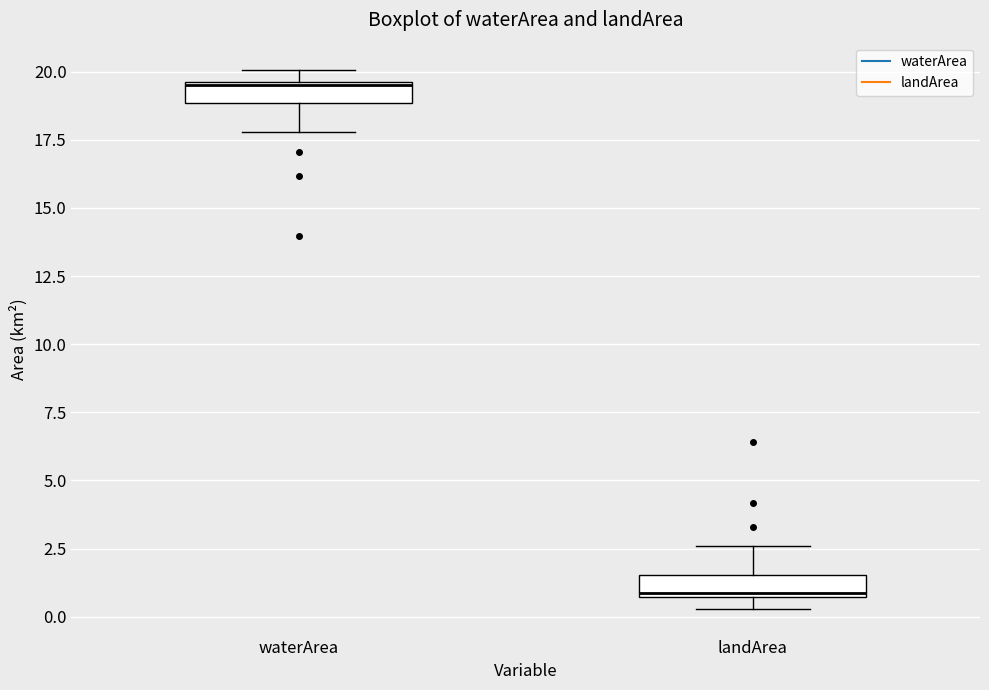

Reading left to right, transcribe this box plot: for each box, give where its median line is, the range the box spans, and where its two whiskers end, as read against the y-axis. The values are not printed on the chart, so give them approximately, as read against the axis.

waterArea: median 19.5, box 19.0 to 19.5, whiskers 18.0 to 20.0
landArea: median 1.0, box 0.5 to 1.5, whiskers 0.5 (below the box's lower edge) to 2.5